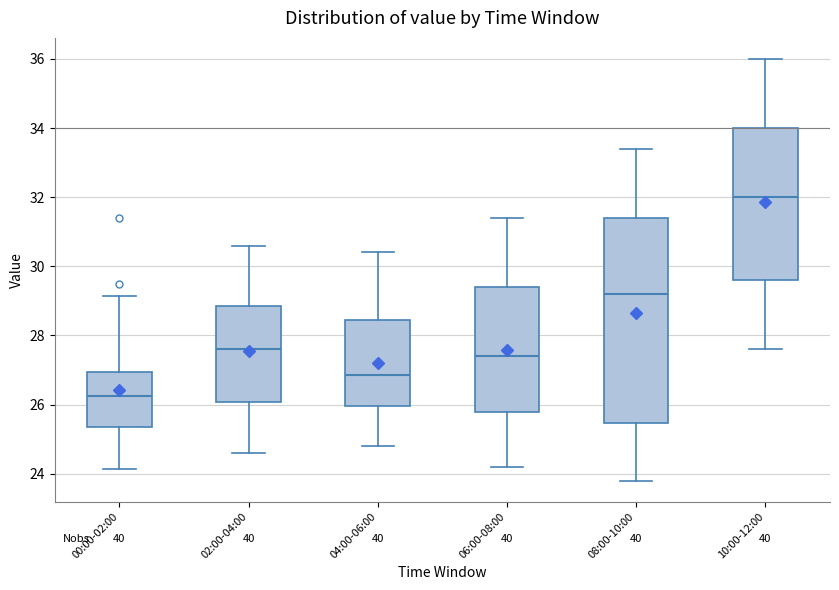

Which box's median line is the lowest?

00:00-02:00